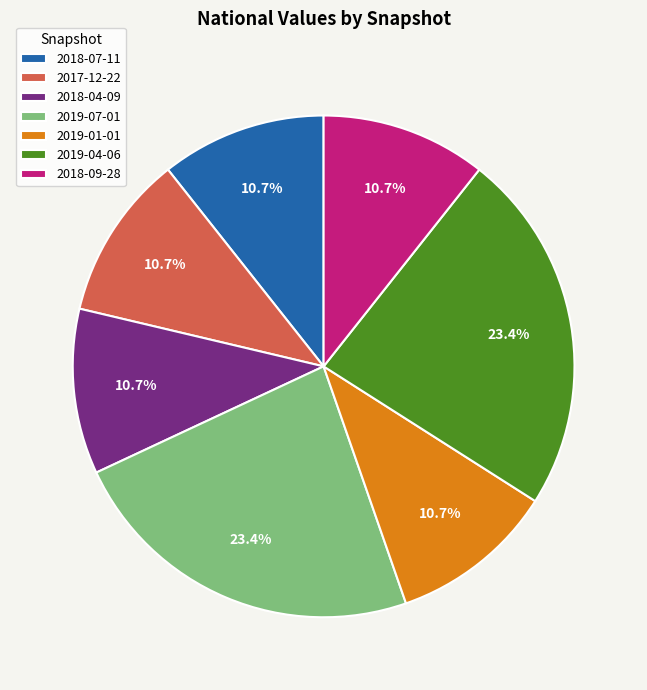

What percentage is the 2019-07-01 slice, to the nearest percent?

23%